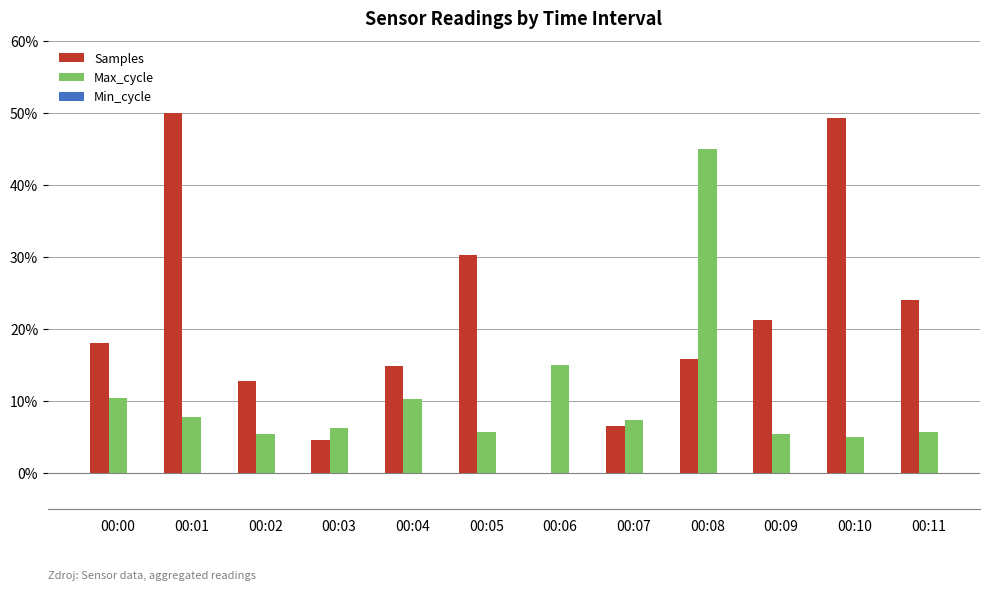

What is the total value across all series at 00:03?

10.8